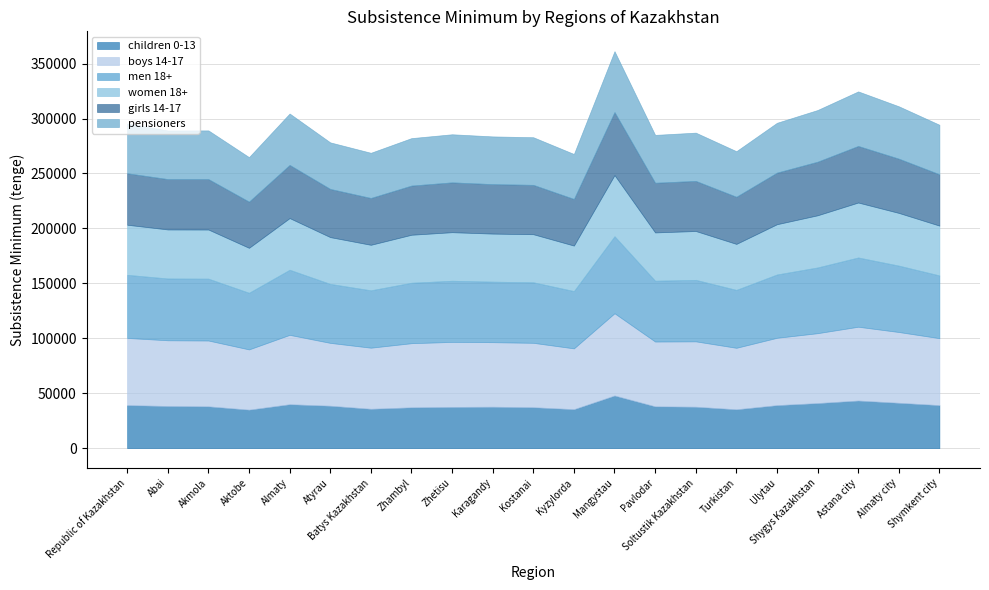

How many values in the girls 14-17 series are below 45596?

10